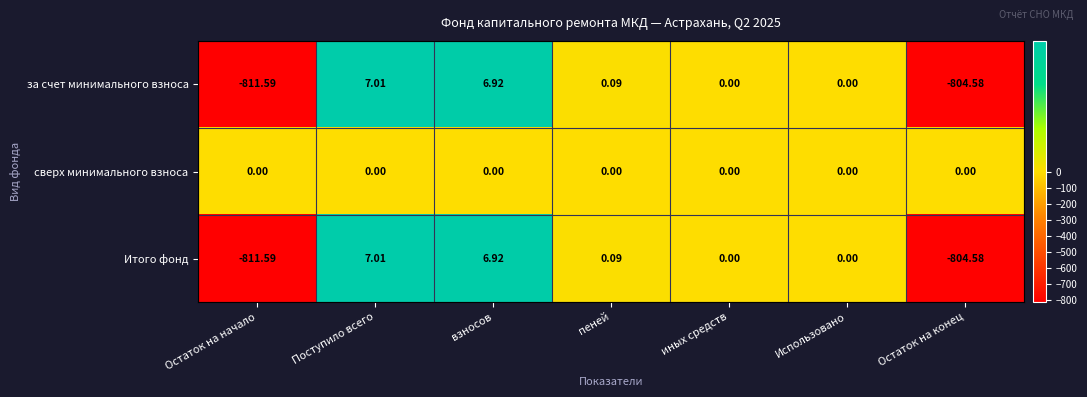

At which category does the chart reach its minimum across all series?

Остаток на начало